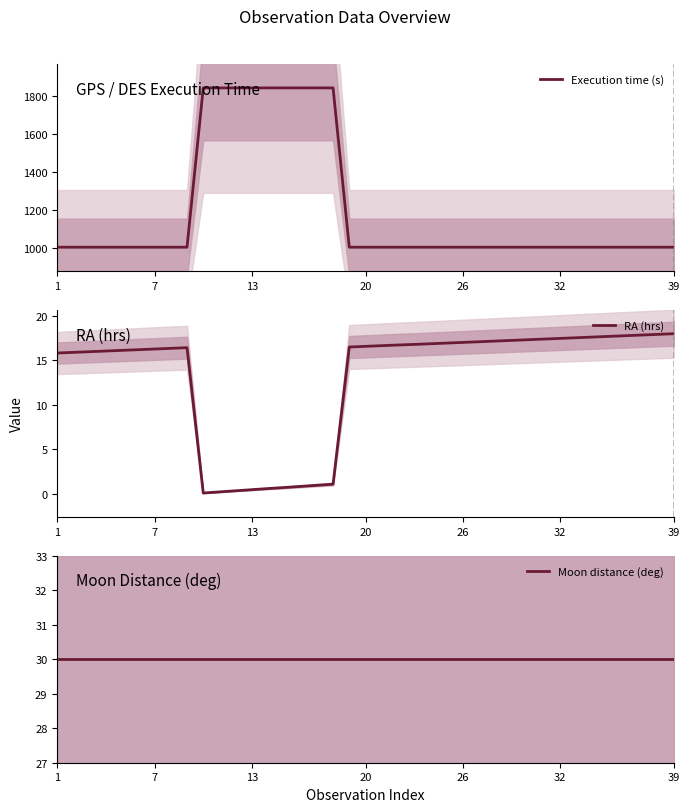

What is the difference between the maximum and minimum values in the Execution time (s) series?

840